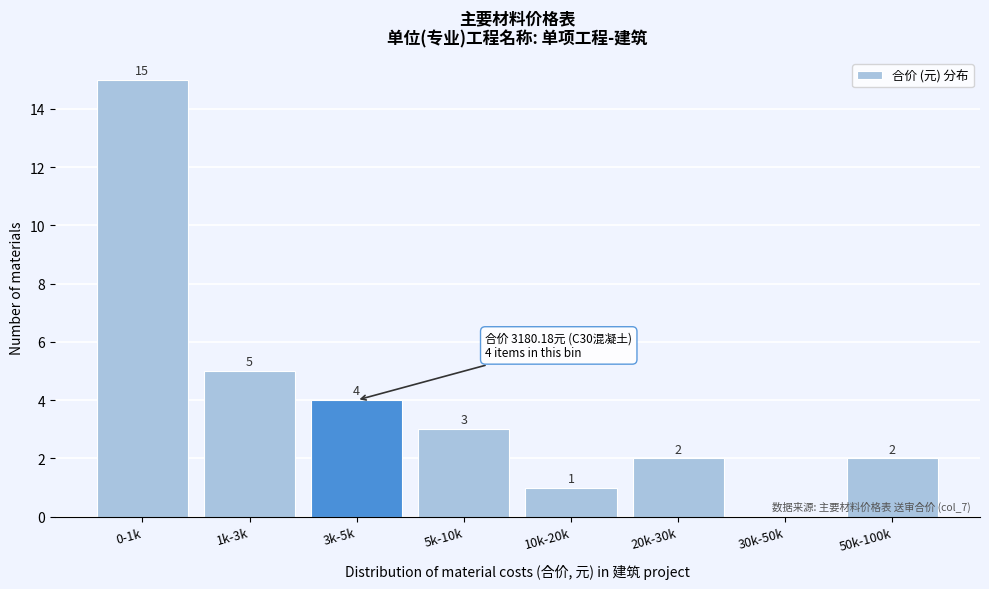

Reading left to right, what are all the values shown in this chart?

0-1k=15	1k-3k=5	3k-5k=4	5k-10k=3	10k-20k=1	20k-30k=2	30k-50k=0	50k-100k=2